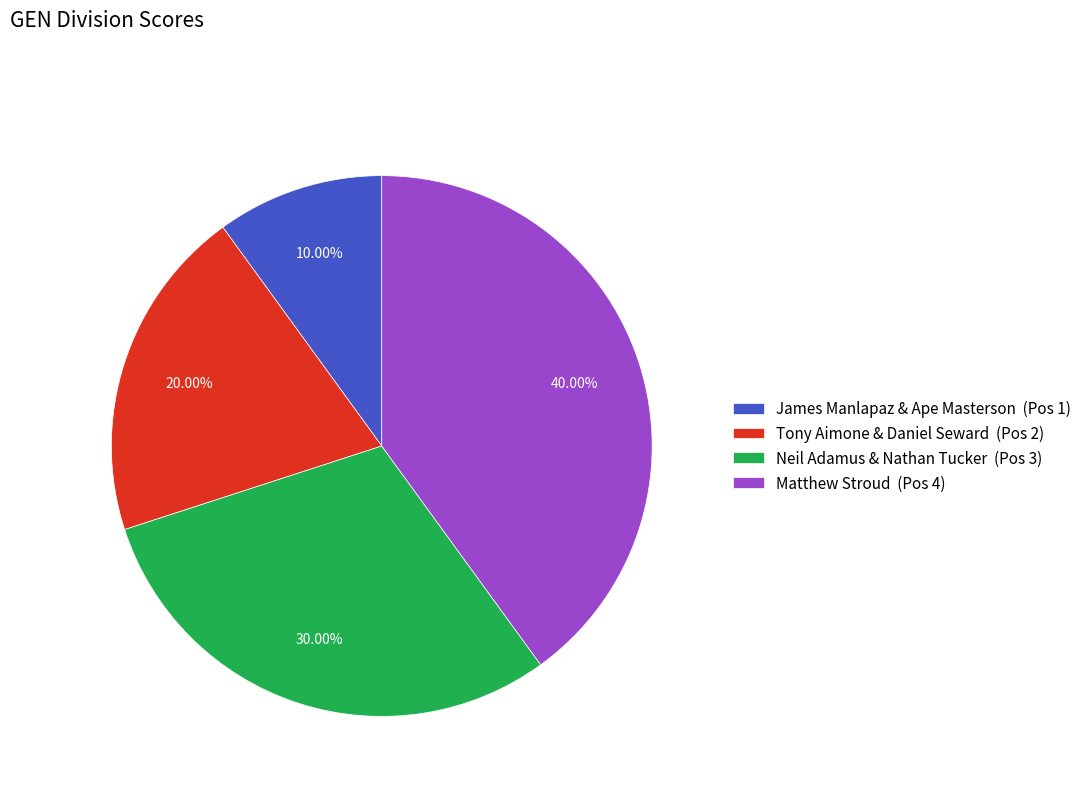

What is the smallest slice in the pie chart?

James Manlapaz & Ape Masterson